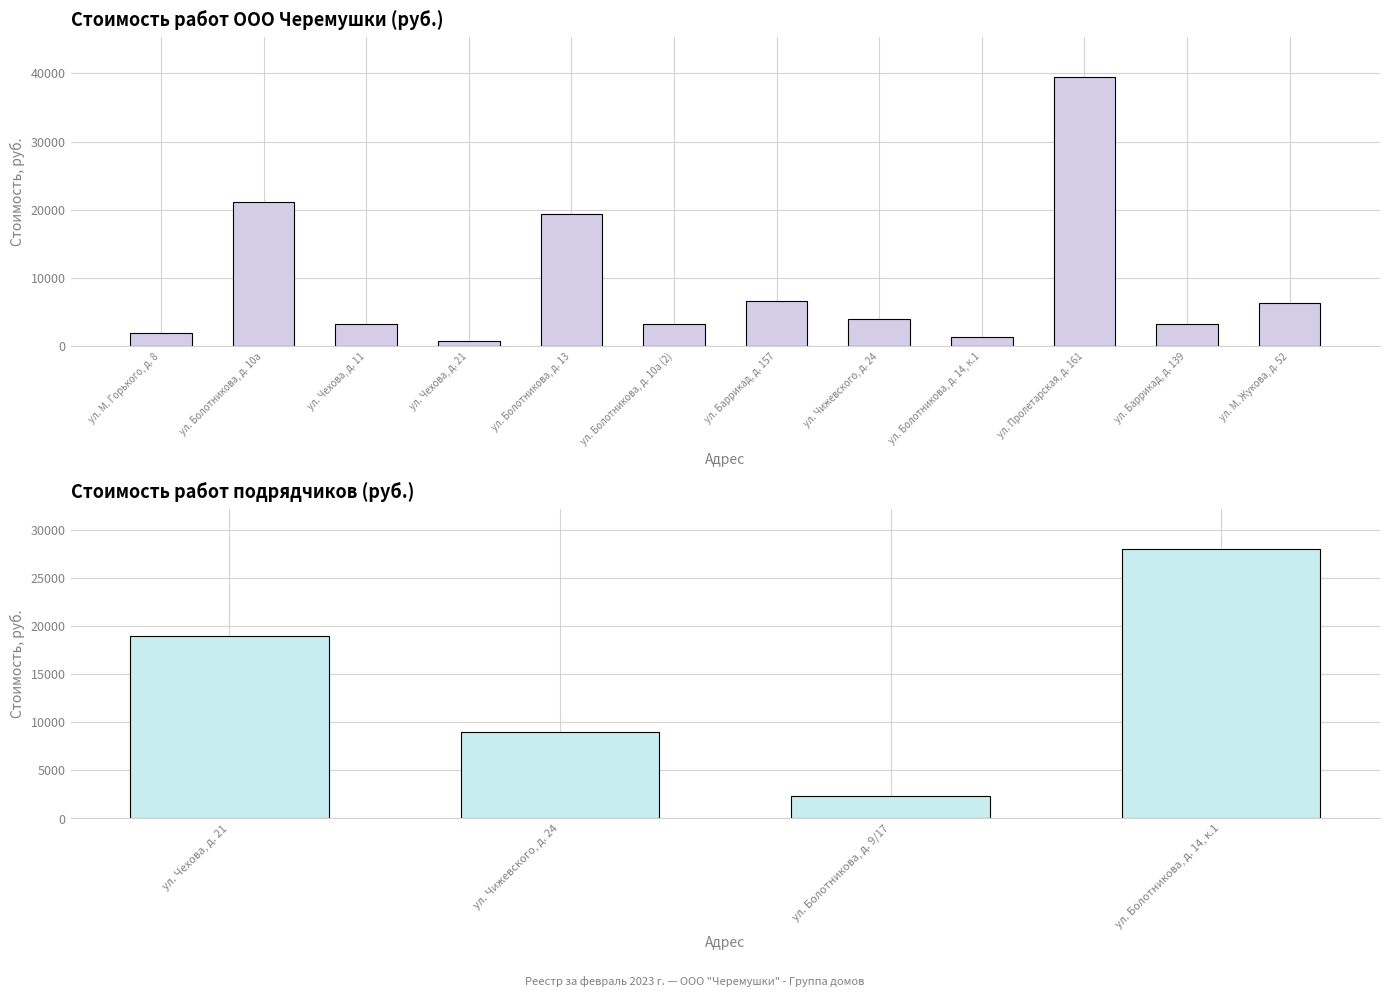

What is the value of the 5th bar from the left?

19396